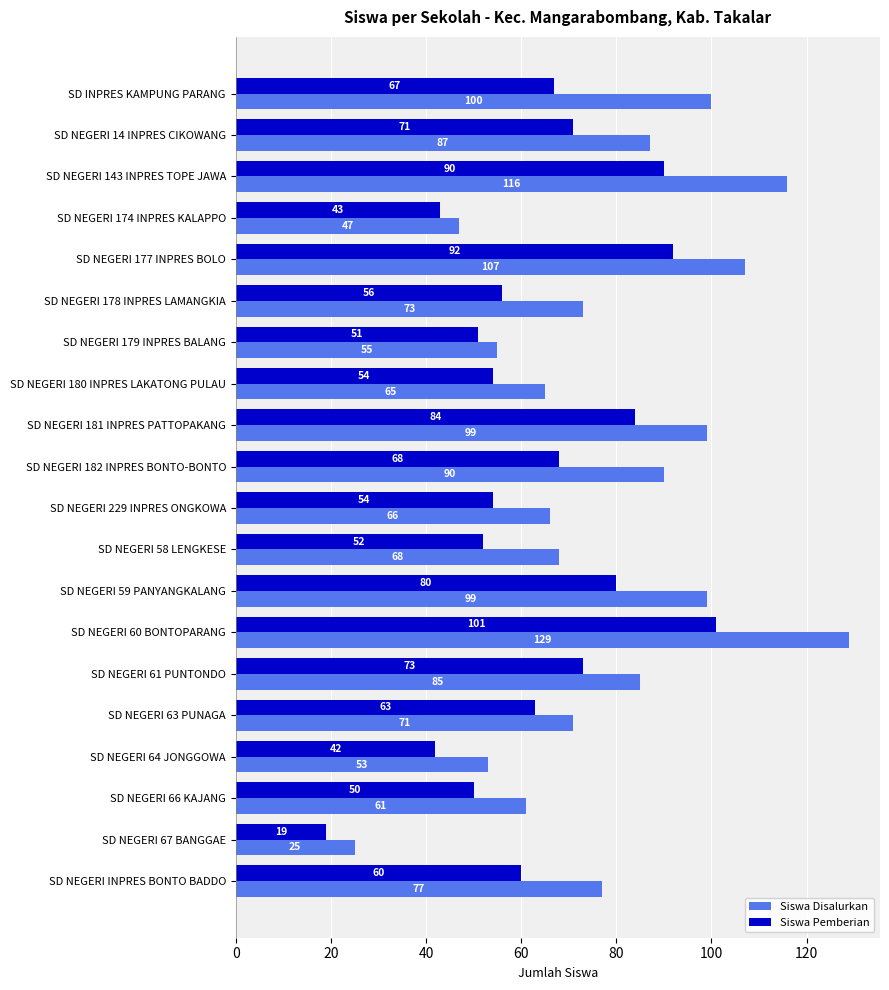

Which series has the largest total across all categories?

Siswa Disalurkan